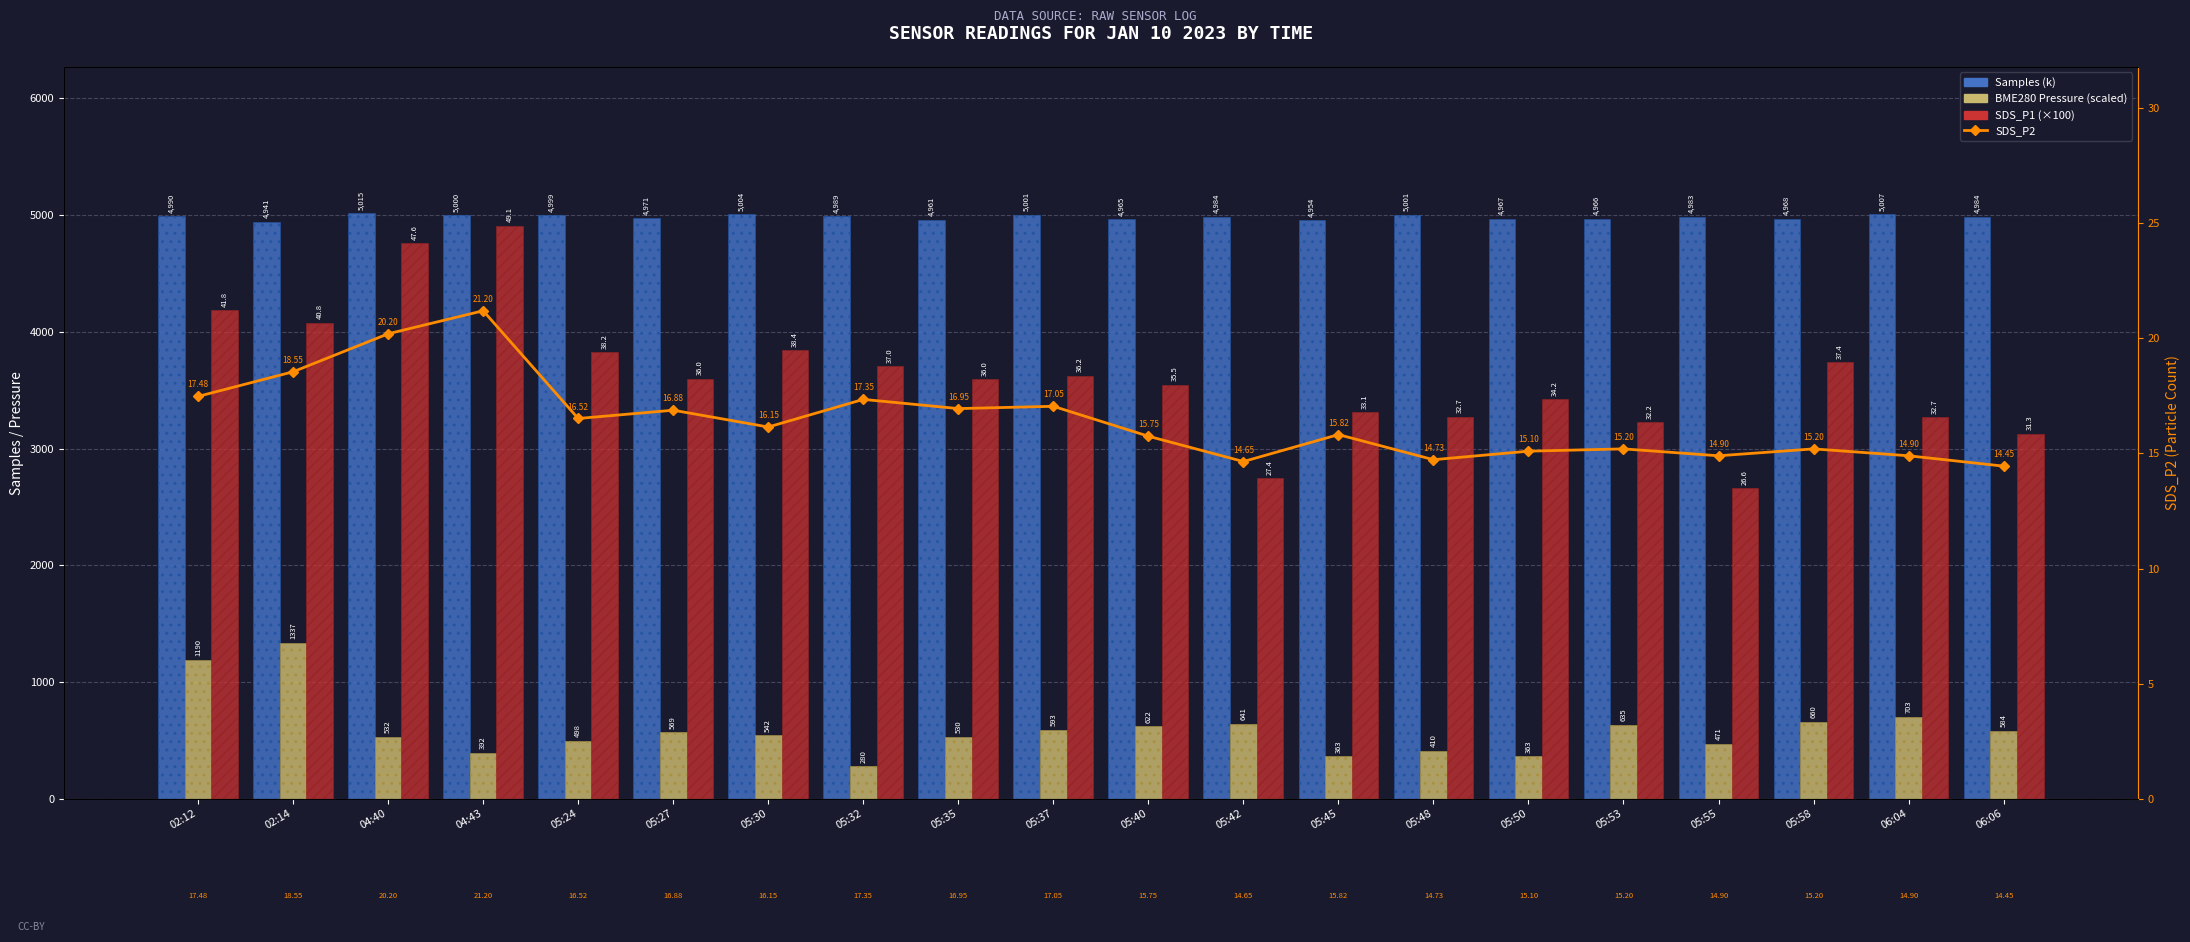

Which series has the largest total across all categories?

Samples (k)